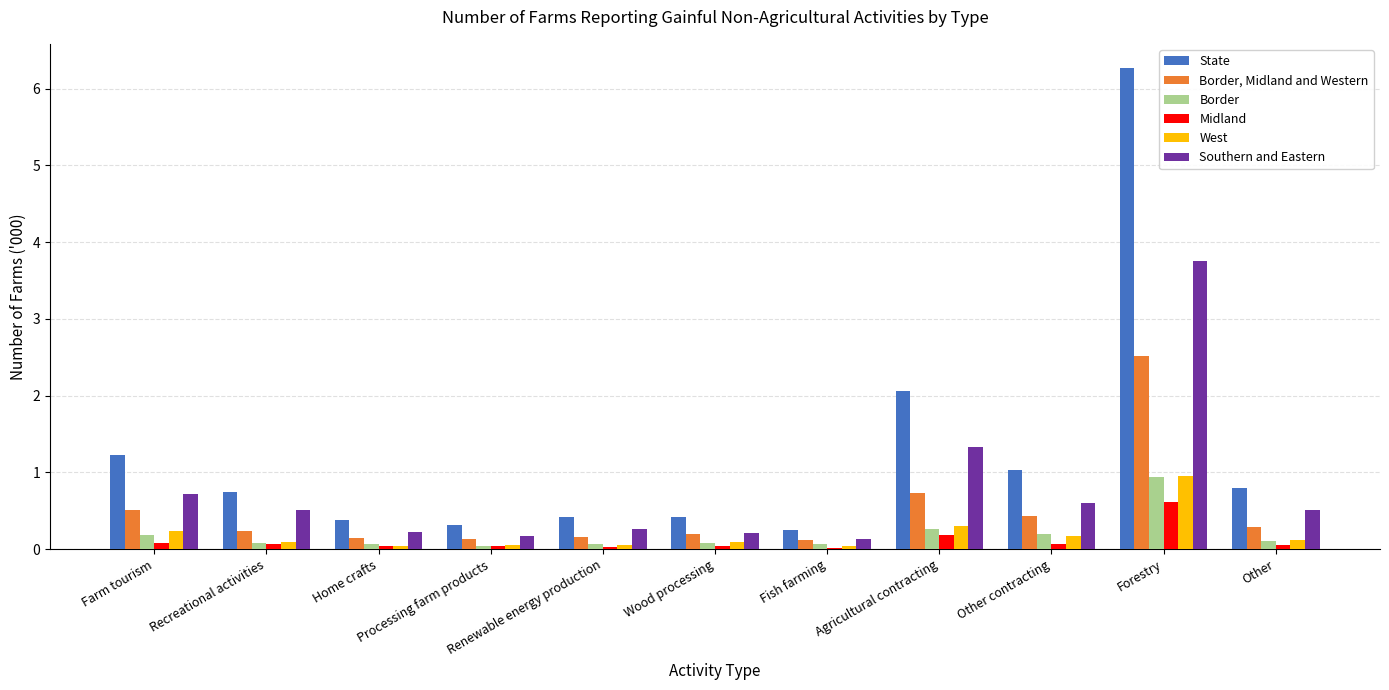

What is the spread (max minus min) of values at Recreational activities?

0.7